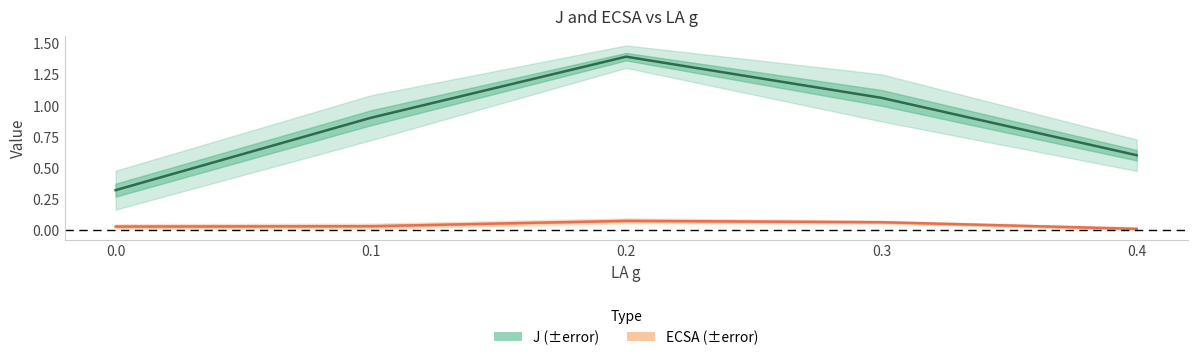

At how many categories does at least one series exceed 1?

2